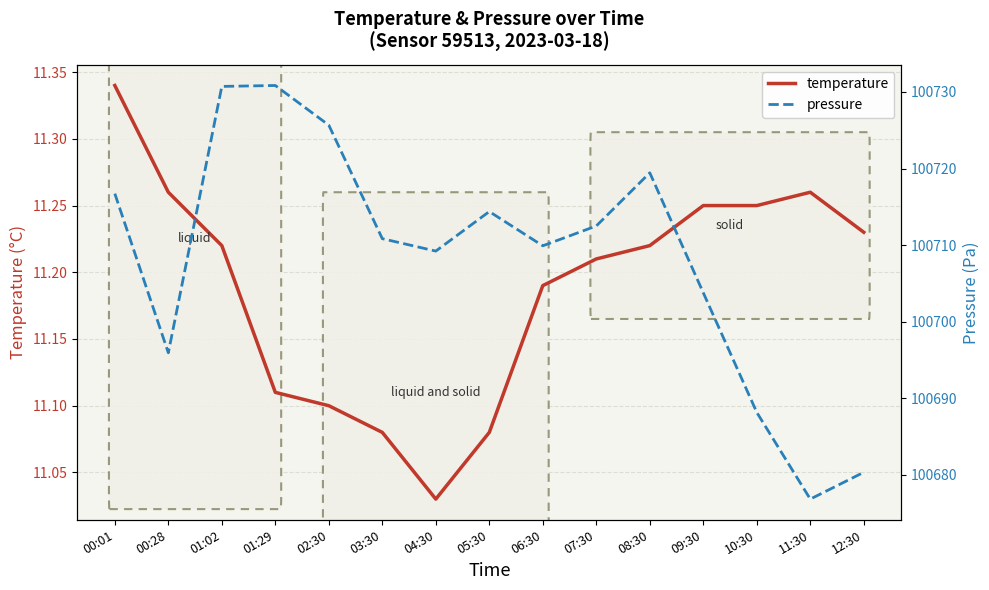

What is the highest value of the pressure series?

100730.8